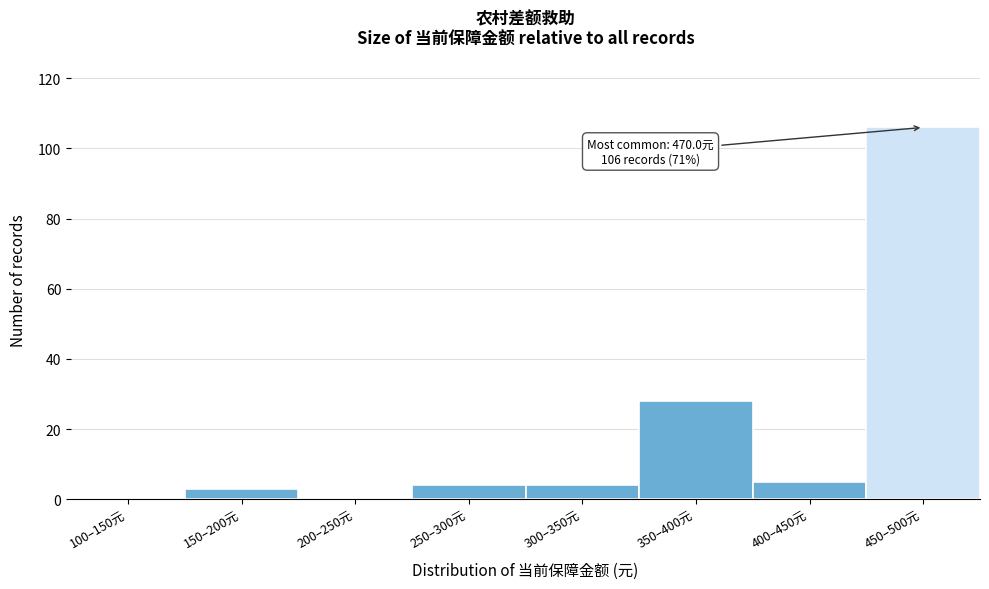

Reading left to right, list all the values displayed in this chart.

100–150元=0	150–200元=3	200–250元=0	250–300元=4	300–350元=4	350–400元=28	400–450元=5	450–500元=106